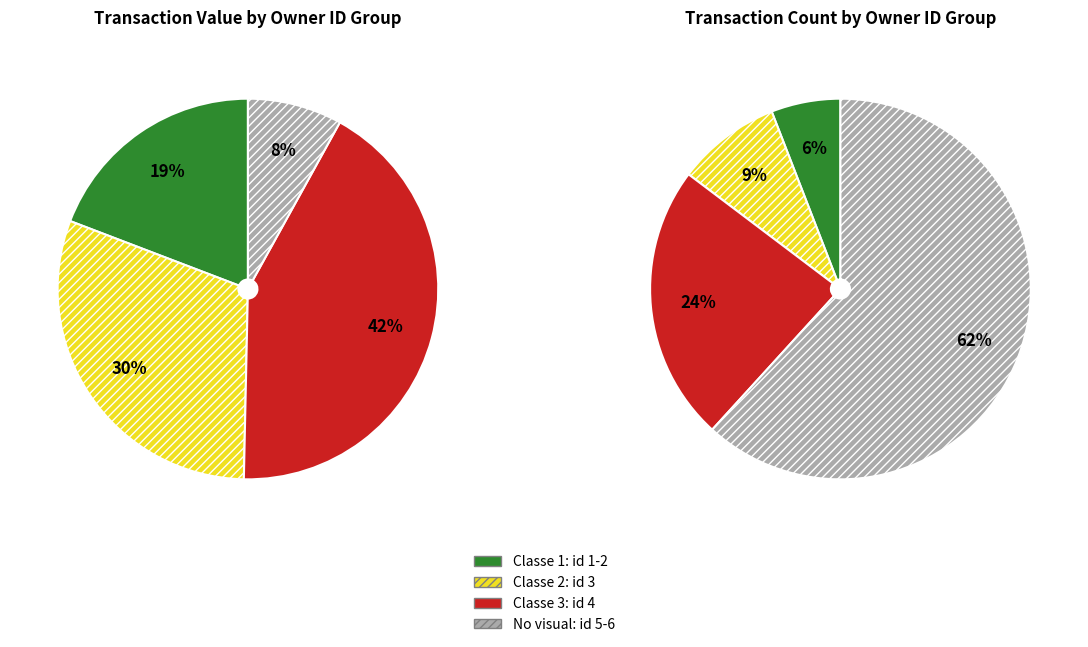

Is 3 the majority of the pie?

No